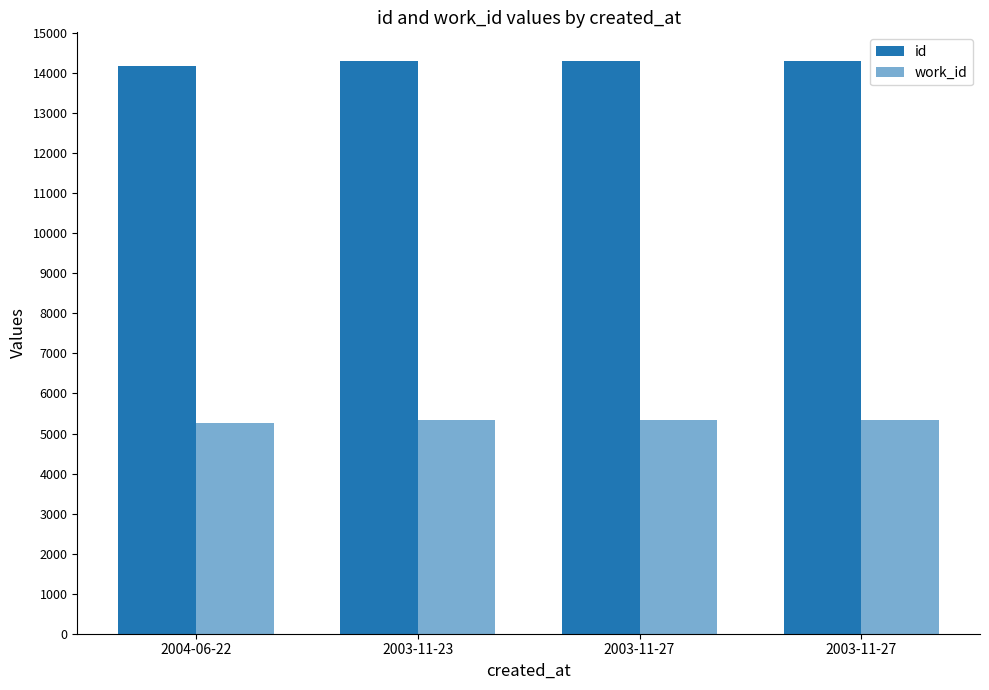

What is the value of the id bar at the 1st from the left?

14183